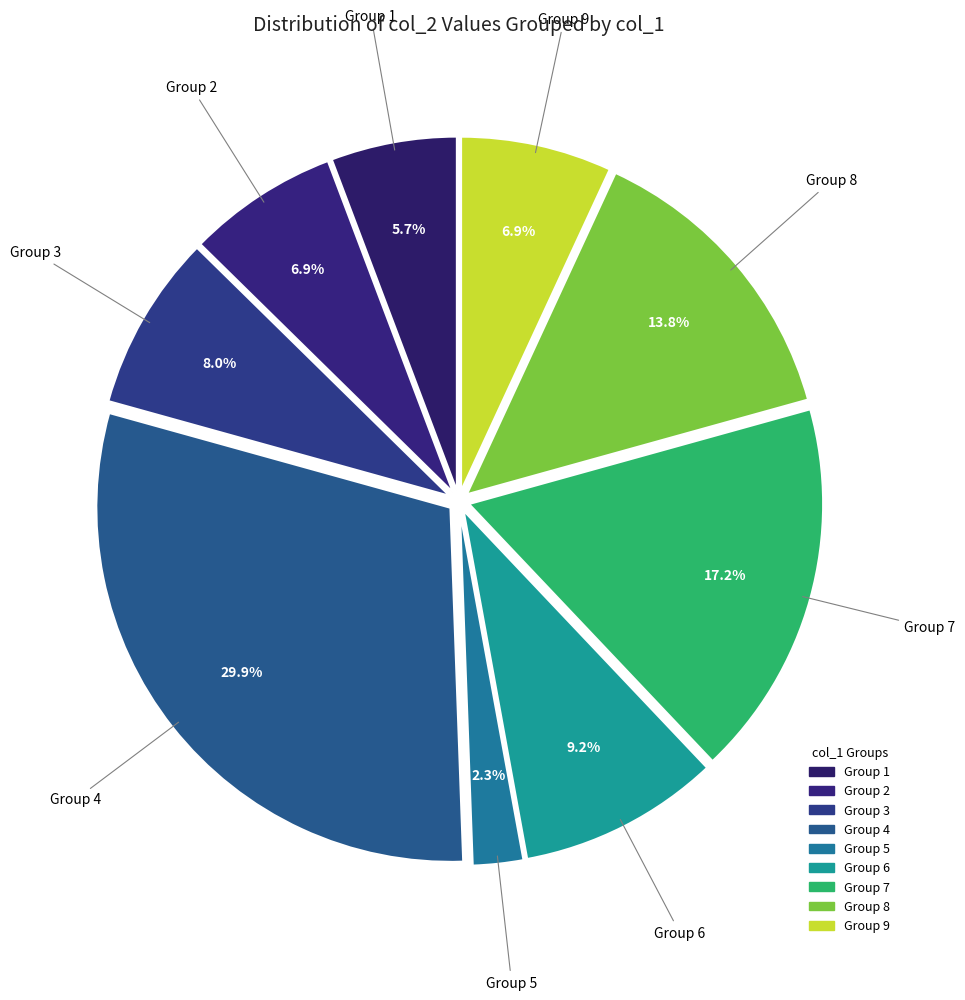

Which category has the smallest portion of the pie?

5